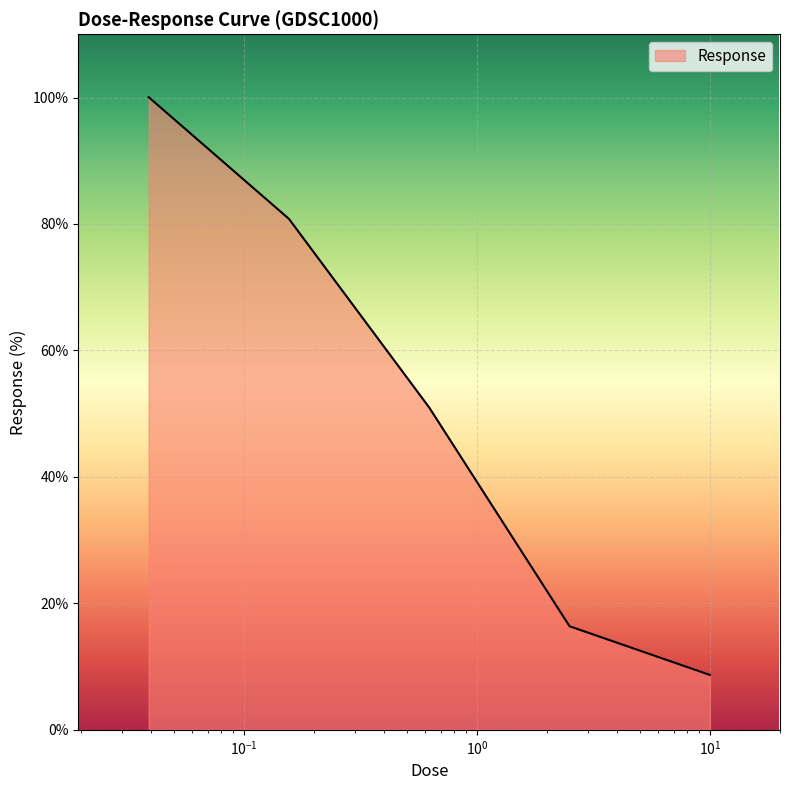

What is the average value?

51.4